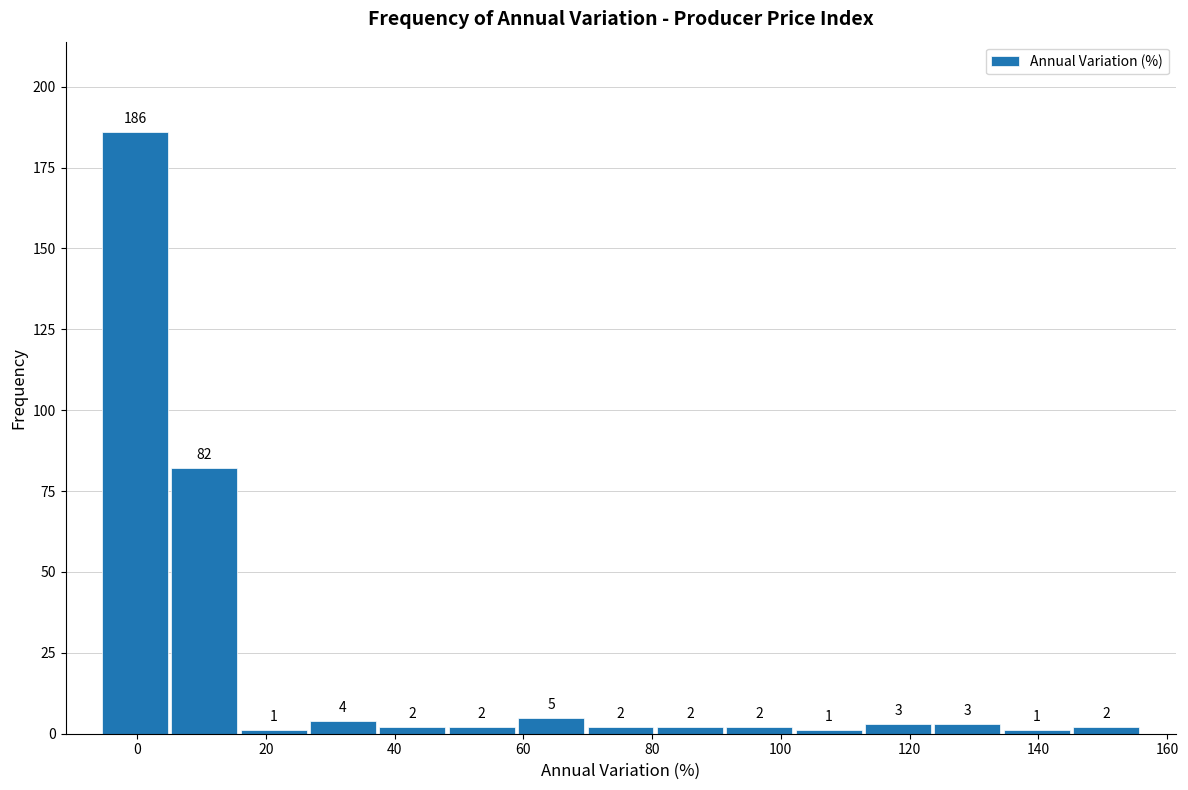

Reading left to right, transcribe this chart: for each bar, give the range it covers on the x-axis and its height. The bar edges are not printed on the chart, so give them approximately, as read against the axis.

-6 to 6: 186
6 to 16: 82
16 to 26: 1
26 to 38: 4
38 to 48: 2
48 to 58: 2
58 to 70: 5
70 to 80: 2
80 to 92: 2
92 to 102: 2
102 to 112: 1
112 to 124: 3
124 to 134: 3
134 to 146: 1
146 to 156: 2